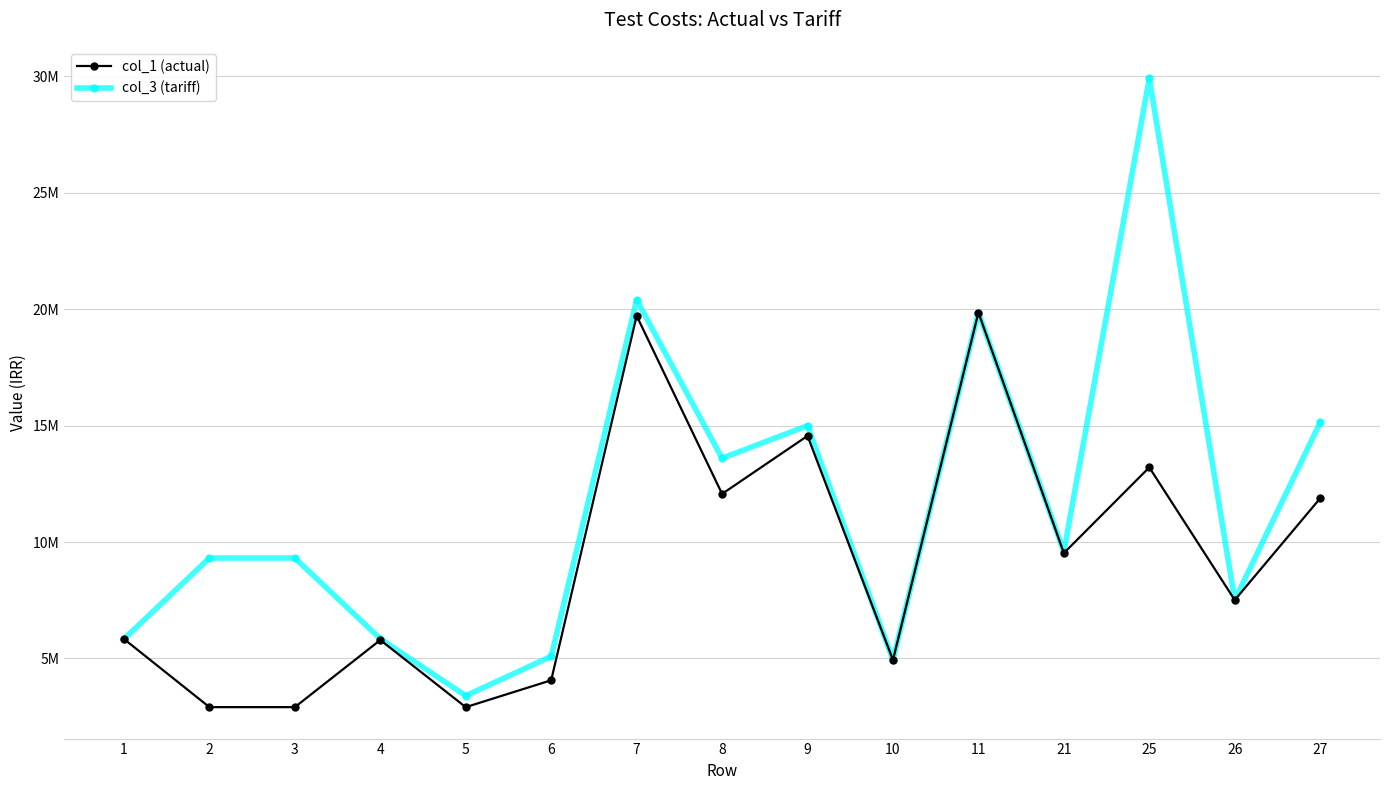

Rank the series by their average value, from highest to lowest.

col_3 (tariff), col_1 (actual)